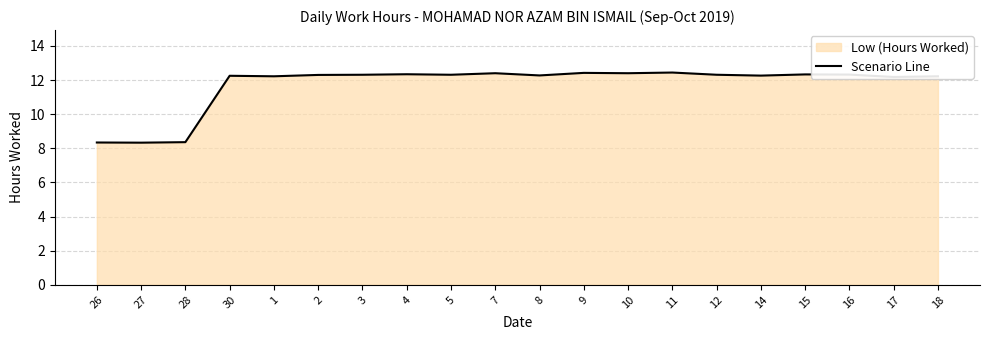

Reading left to right, list all the values displayed in this chart.

26=8.3	27=8.3	28=8.4	30=12.2	1=12.2	2=12.3	3=12.3	4=12.3	5=12.3	7=12.4	8=12.3	9=12.4	10=12.4	11=12.4	12=12.3	14=12.3	15=12.3	16=12.3	17=12.2	18=12.2